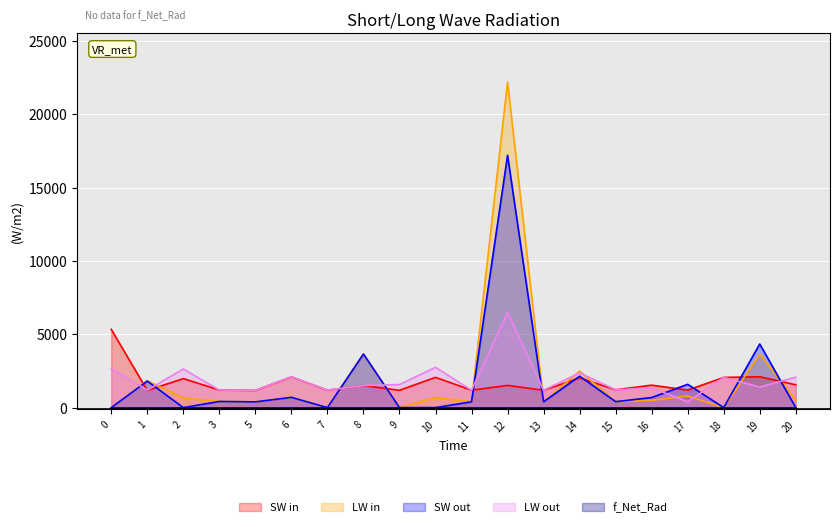

What is the difference between the highest and lowest values at 12?

22189.1